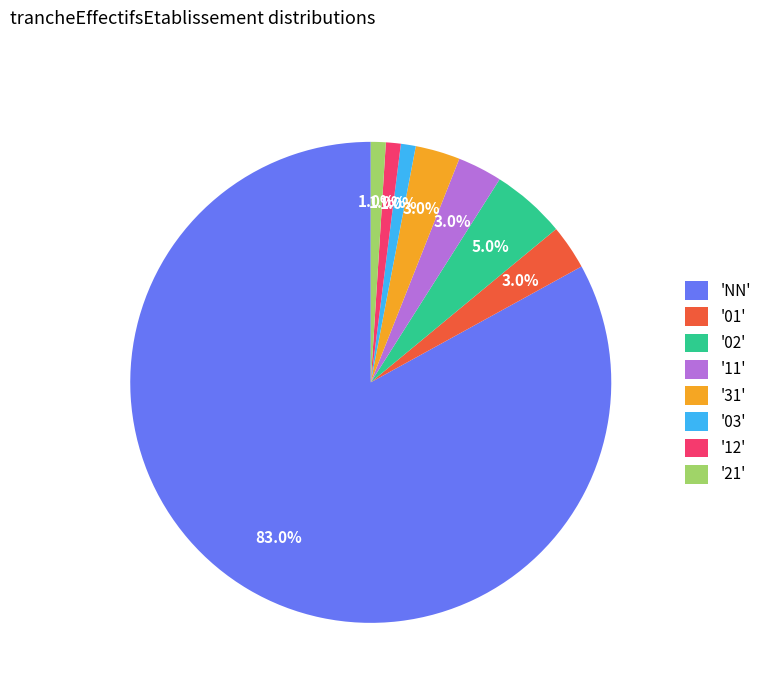

What is the ratio of the value at '11' to the value at '03'?

3.0